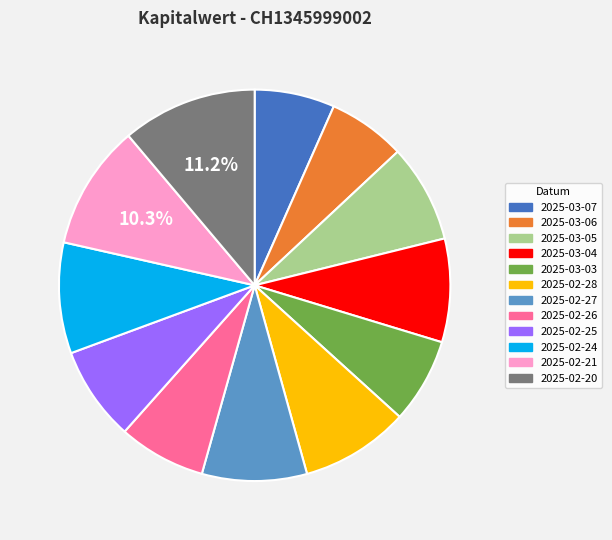

What is the largest slice in the pie chart?

2025-02-20